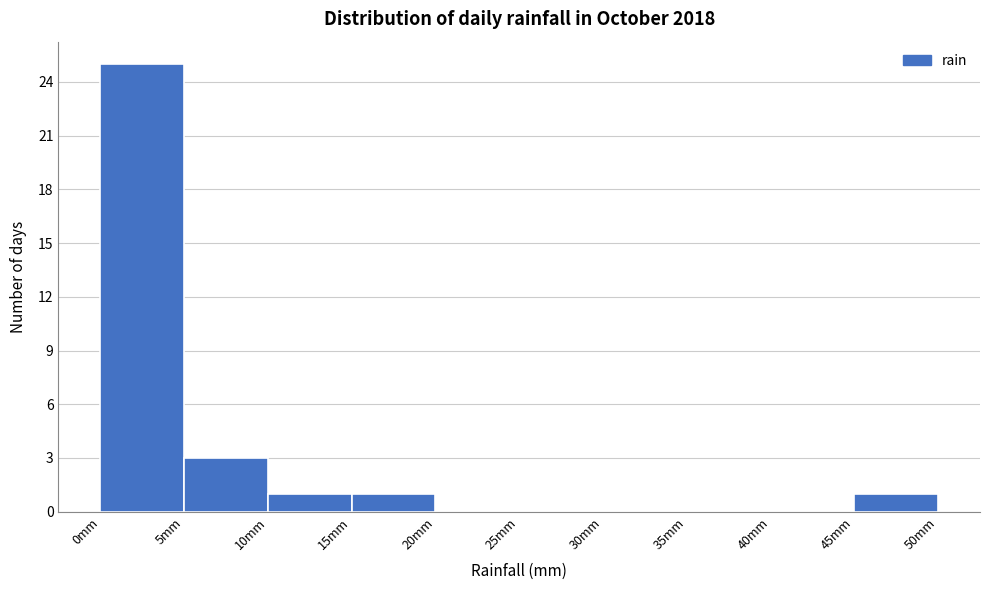

Reading left to right, transcribe this chart: for each bar, give the range it covers on the x-axis and its height. The values are not printed on the chart, so give them approximately, as read against the axis.

0 to 5: 25
5 to 10: 3
10 to 15: 1
15 to 20: 1
20 to 25: 0
25 to 30: 0
30 to 35: 0
35 to 40: 0
40 to 45: 0
45 to 50: 1